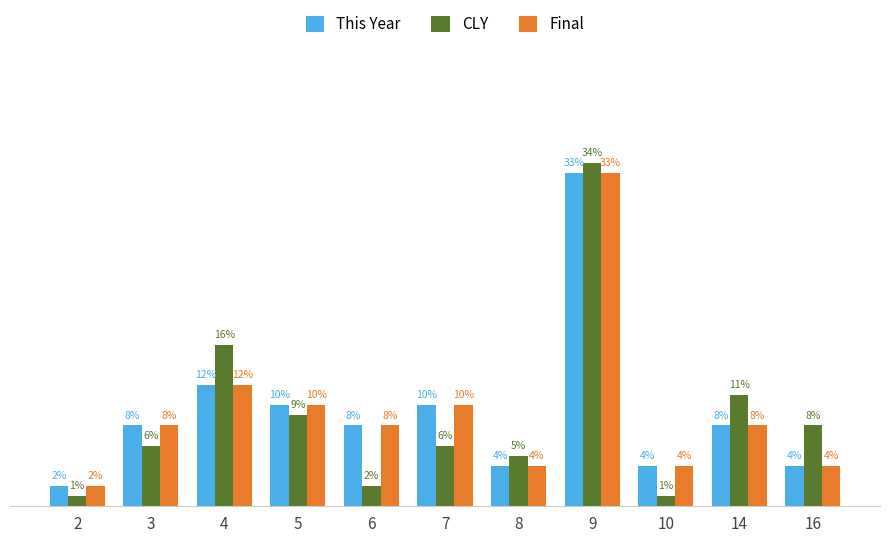

Is the value of This Year at 6 greater than the value of Final at 9?

No